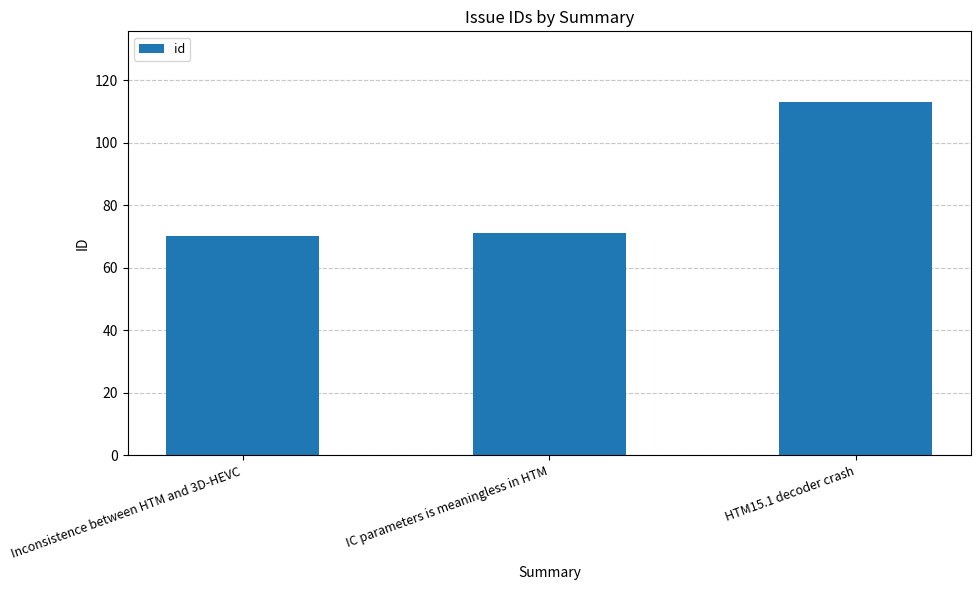

What position from the right is Inconsistence between HTM and 3D-HEVC?

3